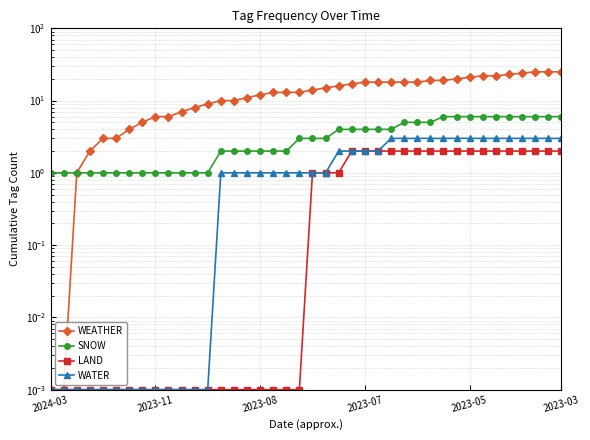

Count the number of categories in the chart.

40